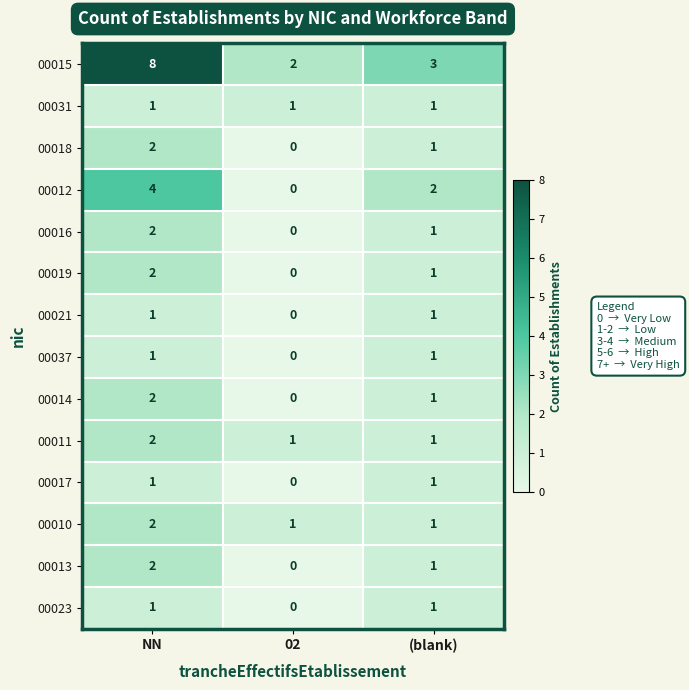

Rank the categories by 00013 value from lowest to highest.

02, (blank), NN